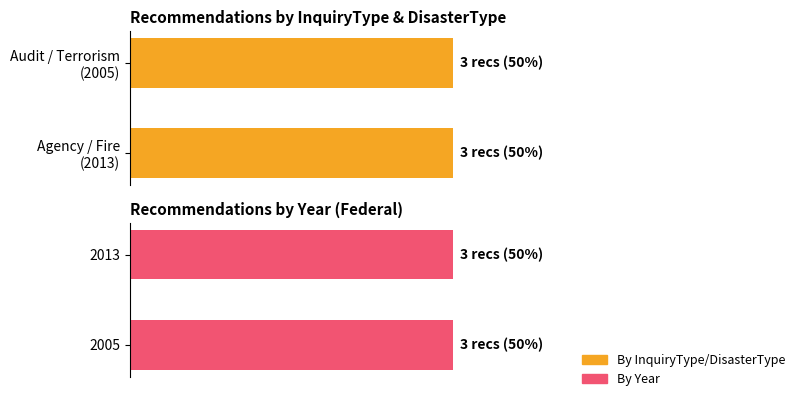

True or false: the data shows 2783 at REC117-3641.

False